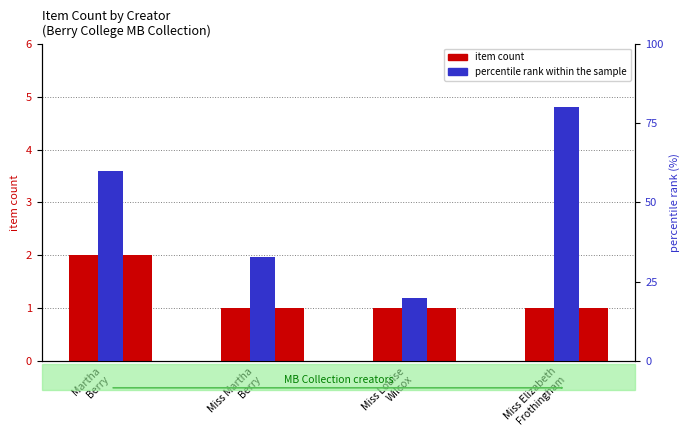

Reading left to right, what are all the values shown in this chart?

item count: 2	1	1	1
percentile rank within the sample: 60	33	20	80